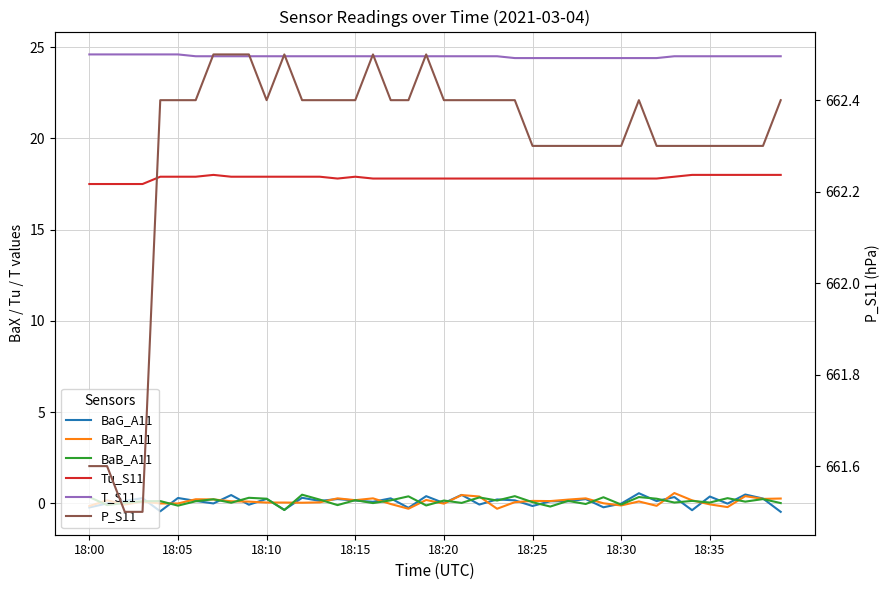

True or false: Tu_S11 has a value of 24.7 at 18:25.

False